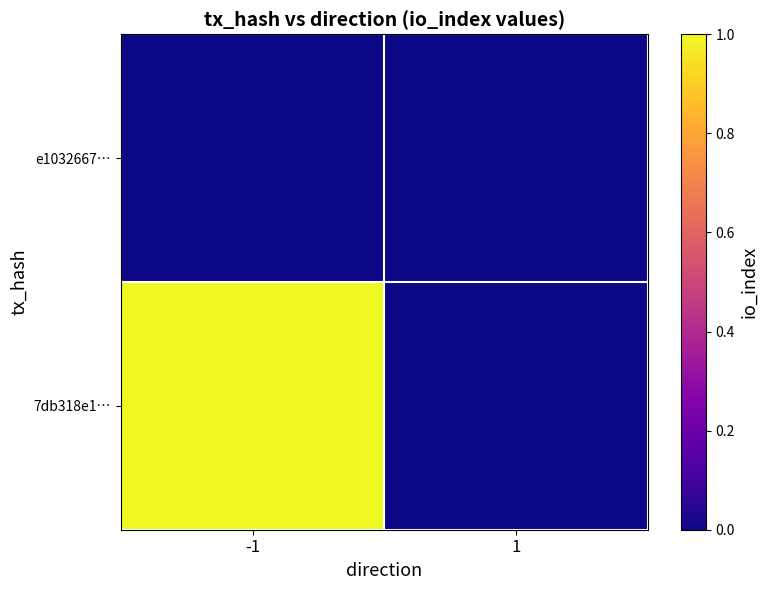

Reading right to left, what are all the values shown in this chart?

7db318e1…: 1=0	-1=1
e1032667…: 1=0	-1=0